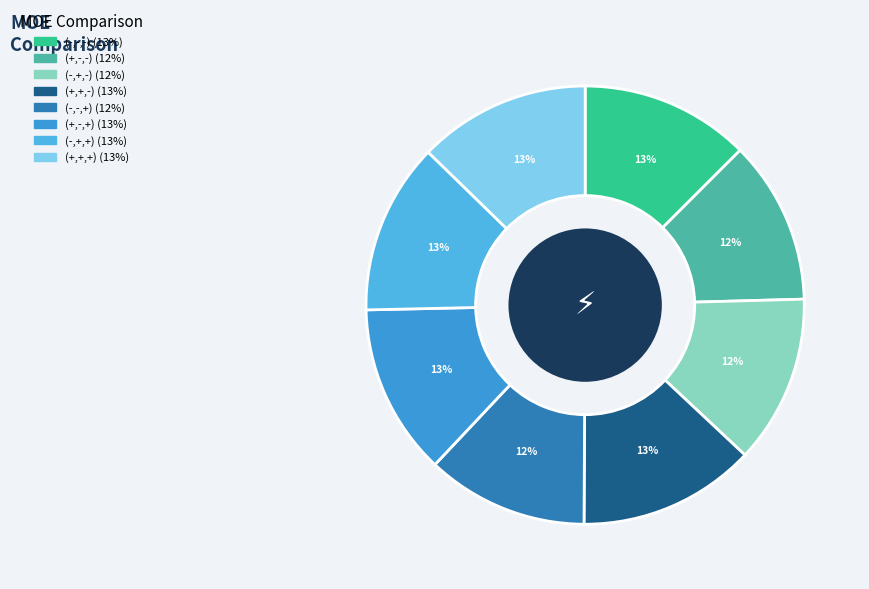

What is the largest slice in the pie chart?

A=+,B=+,C=-